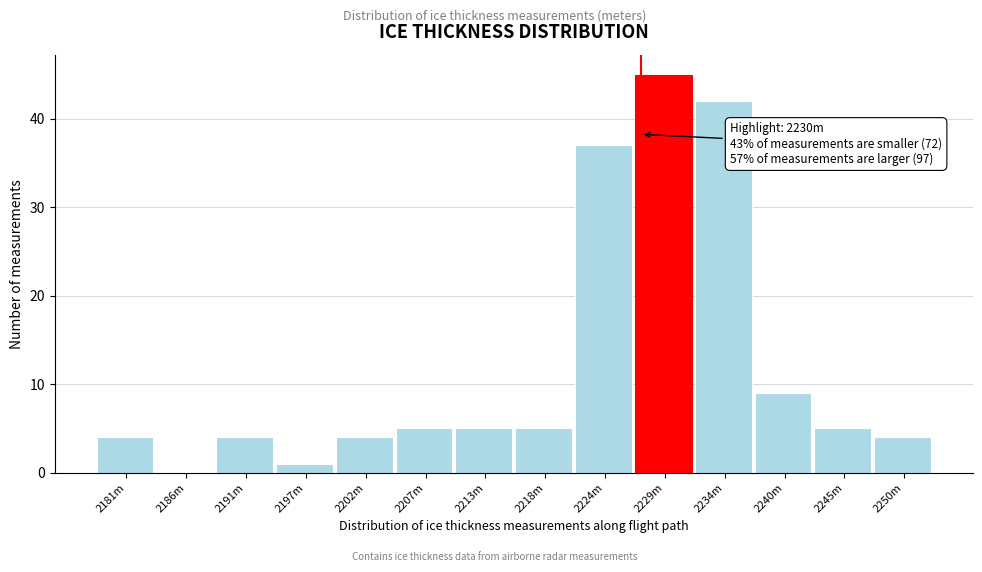

Reading left to right, extract all data points from this chart.

2181m=4	2186m=0	2191m=4	2197m=1	2202m=4	2207m=5	2213m=5	2218m=5	2224m=37	2229m=45	2234m=42	2240m=9	2245m=5	2250m=4